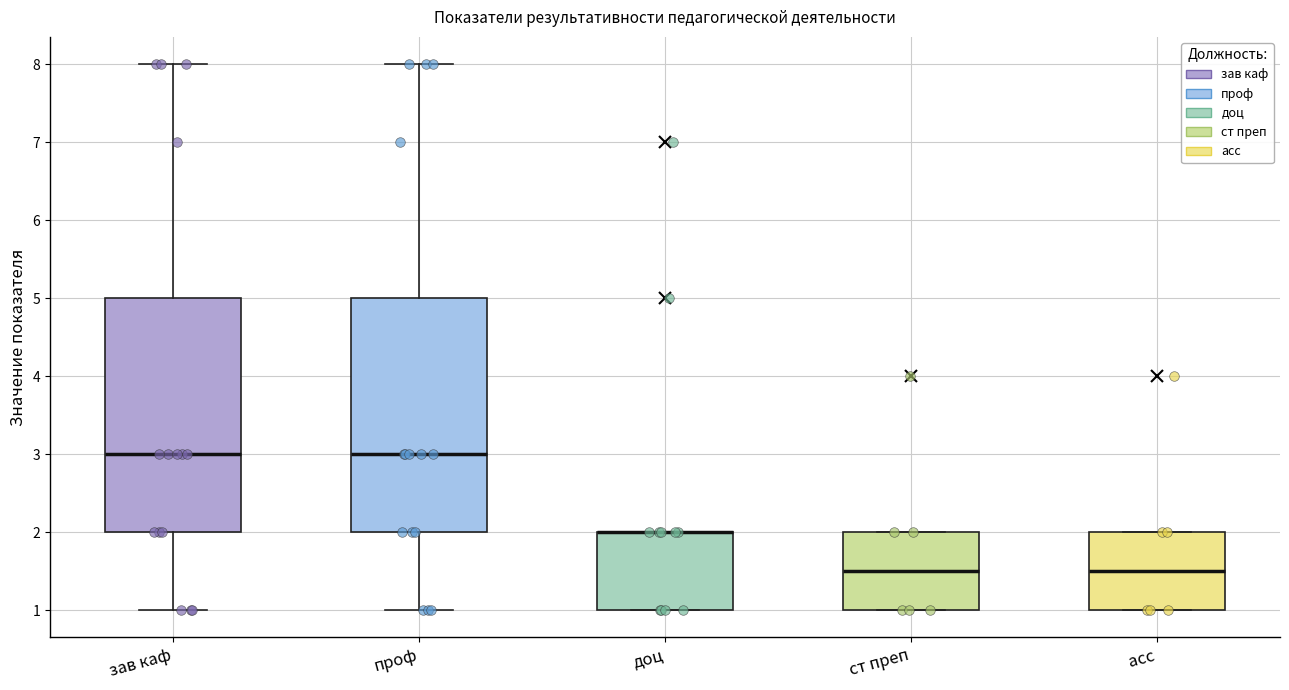

Where does the upper whisker of the box for зав каф end on the y-axis? The values are not printed on the chart, so give them approximately, as read against the axis.

8.0